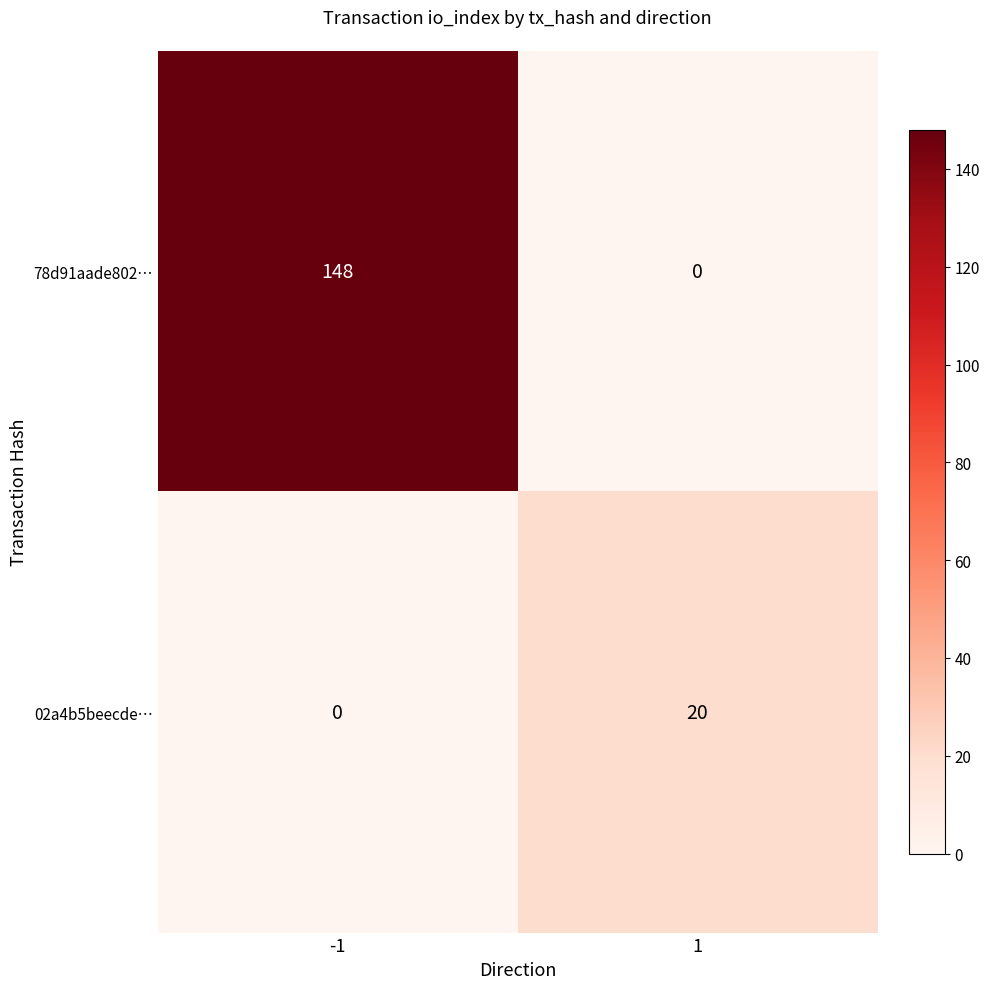

What is the difference between the maximum and minimum values in the 02a4b5beecde… series?

20